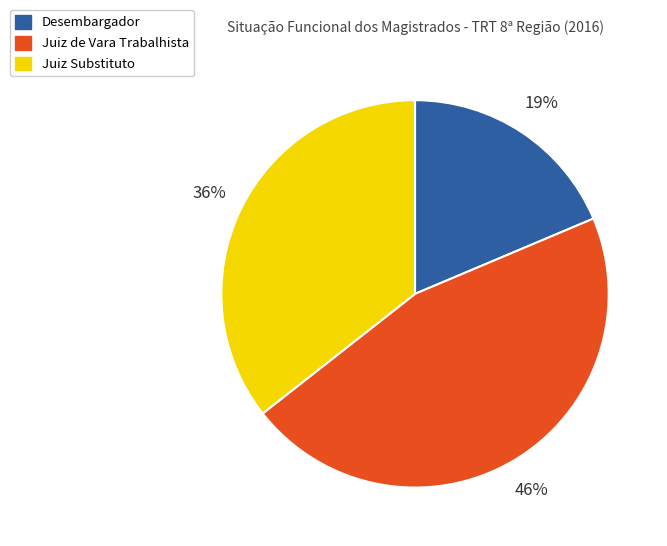

Is it true that Juiz de Vara Trabalhista is 46% of the pie?

True